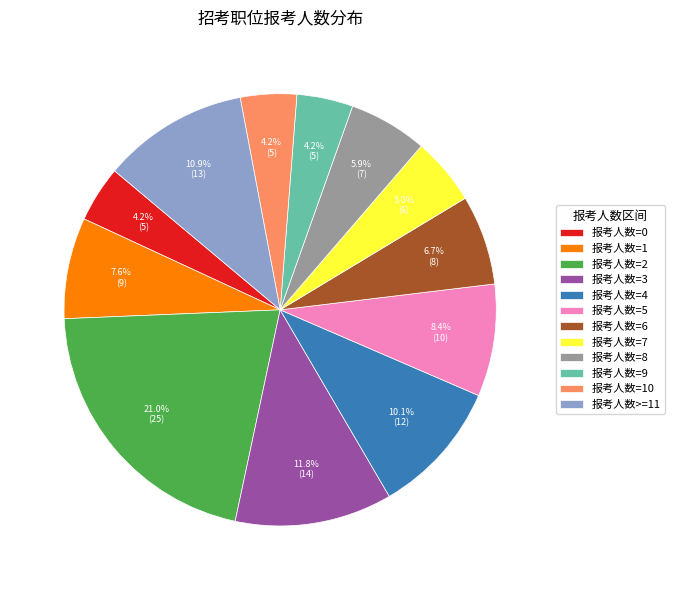

Is it true that 报考人数=3 is 12% of the pie?

True